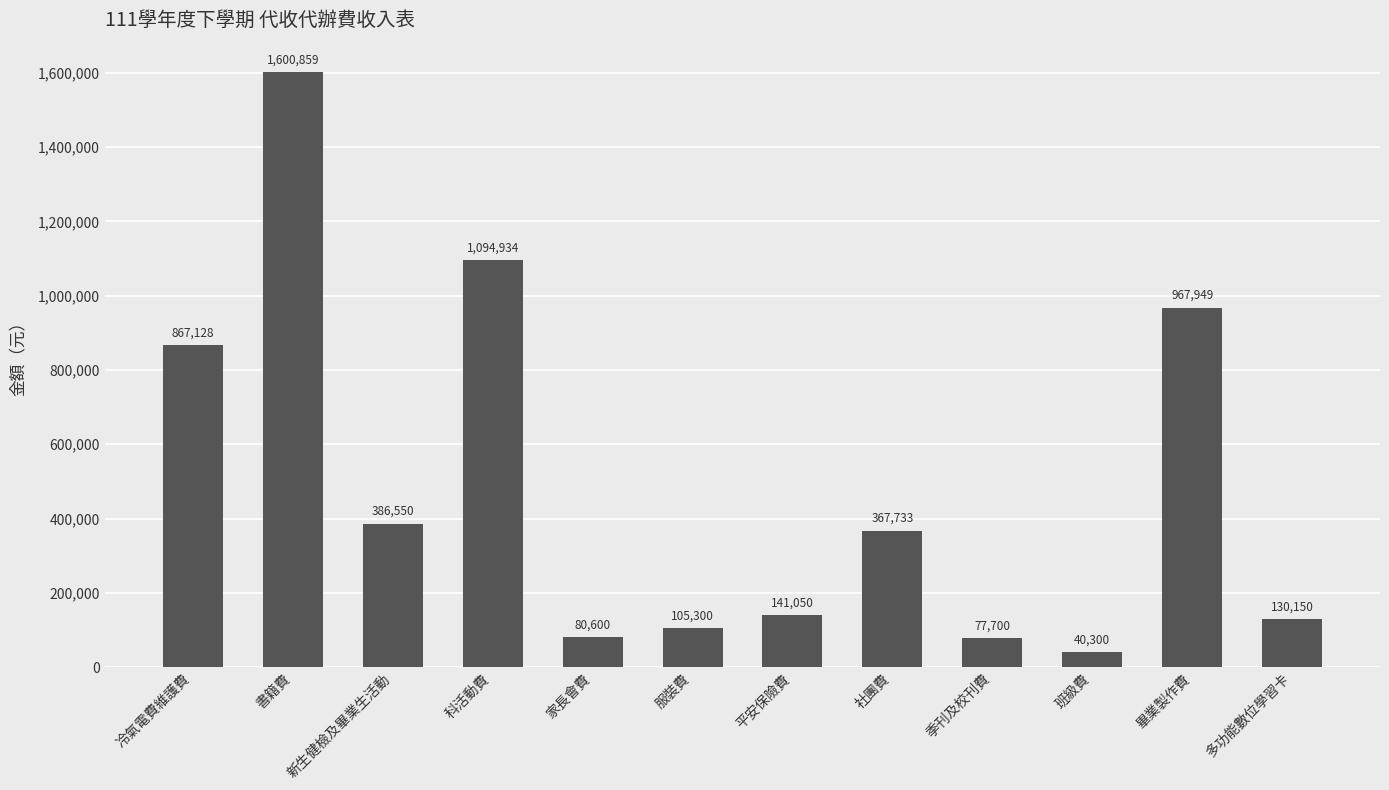

How many data points are less than 367733?

6